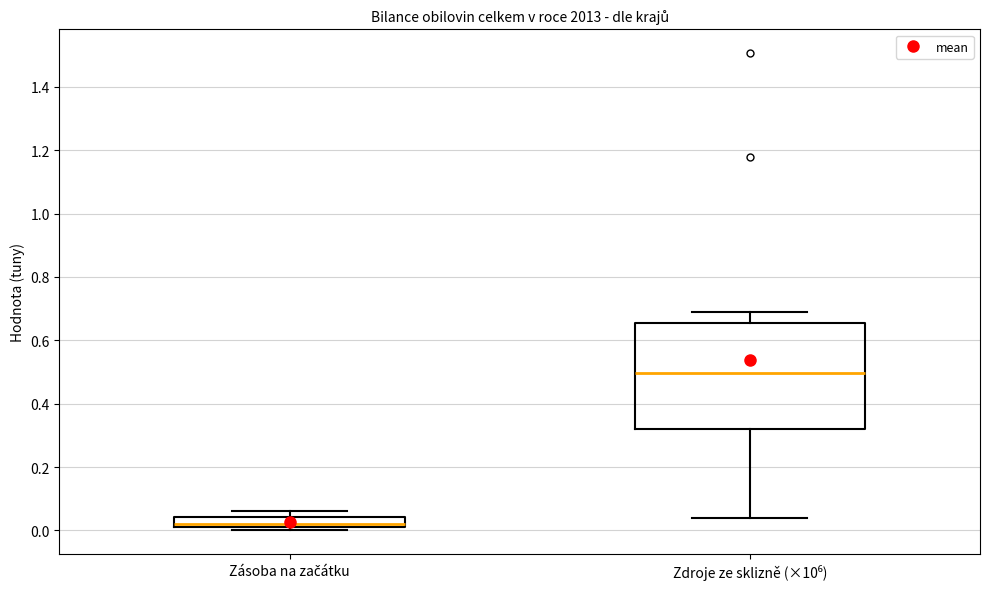

Which box is the tallest, from its lower edge to its upper edge?

Zdroje ze sklizně (×10⁶)